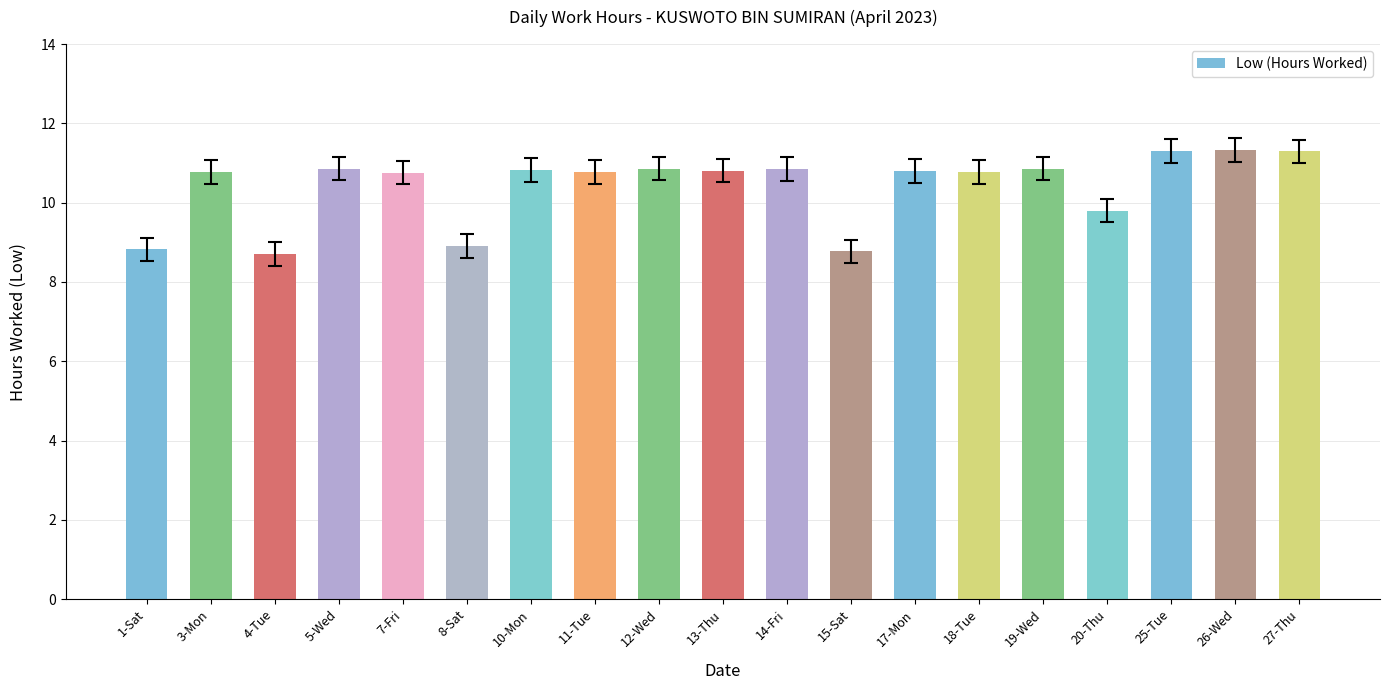

Which has a higher value, 27-Thu or 14-Fri?

27-Thu